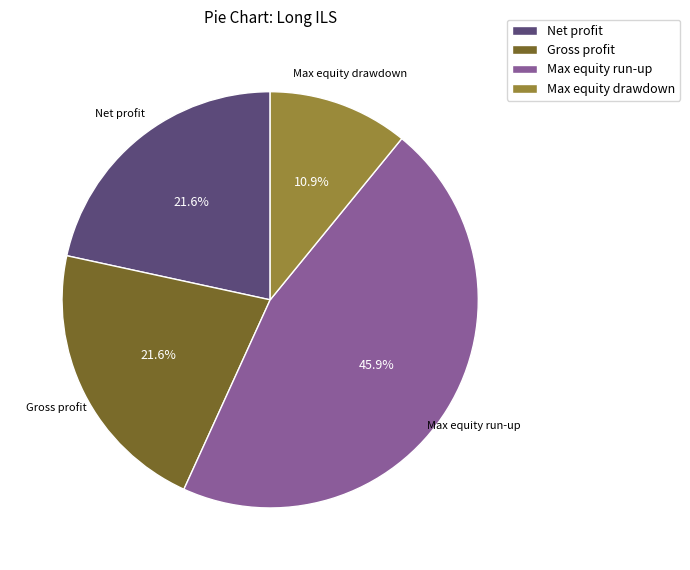

To the nearest percent, what is the combined percentage of Max equity run-up and Max equity drawdown?

57%